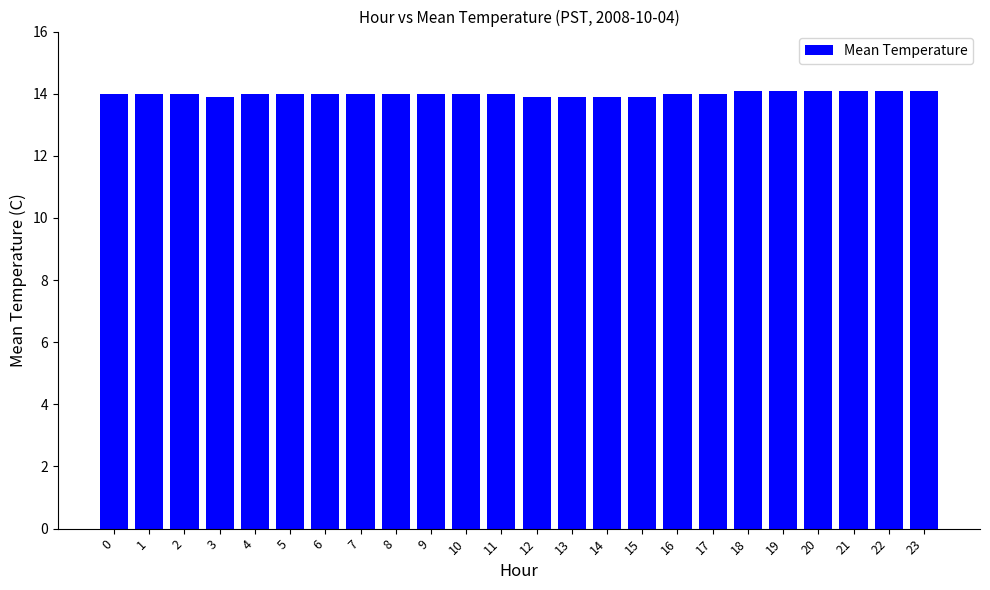

The value at 12 is 9.7. True or false?

False